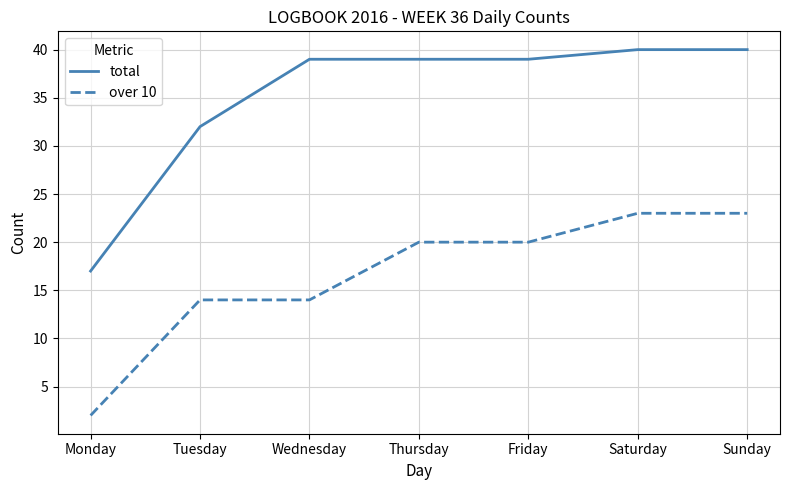

What is the total value across all series at Thursday?

59